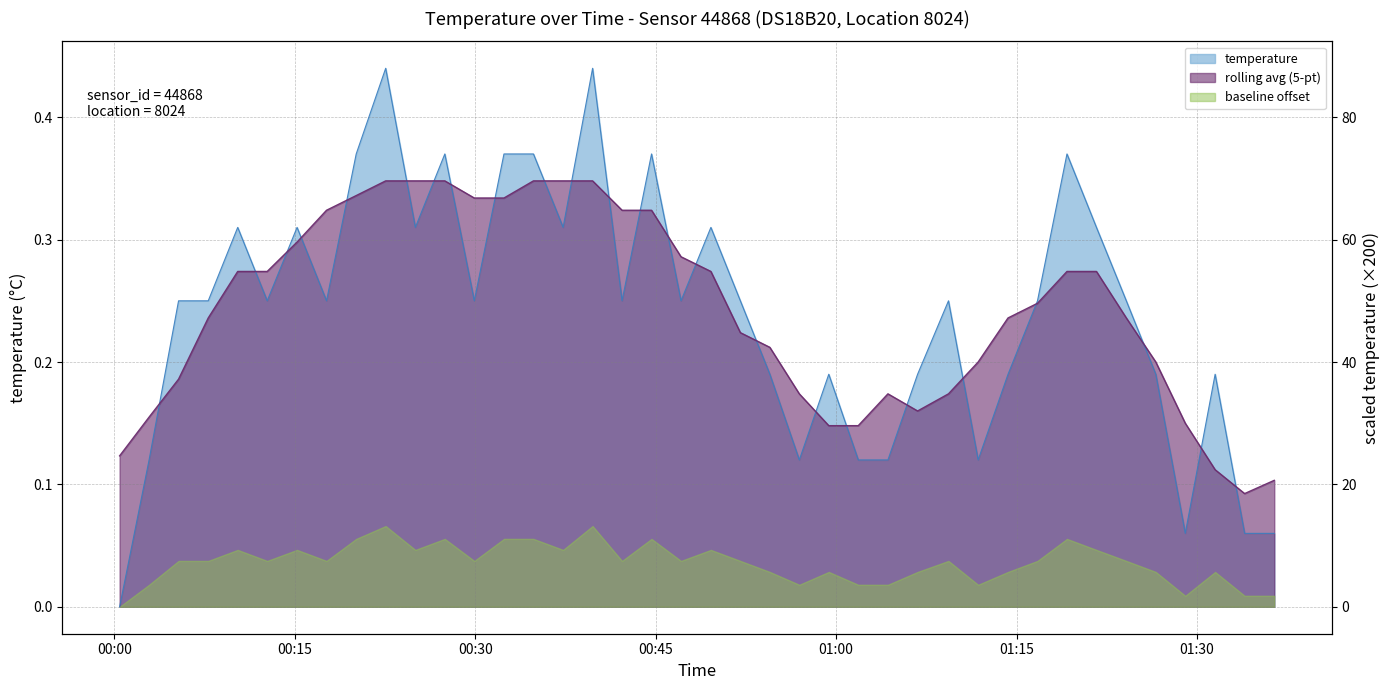

What is the greatest value displayed?

0.4